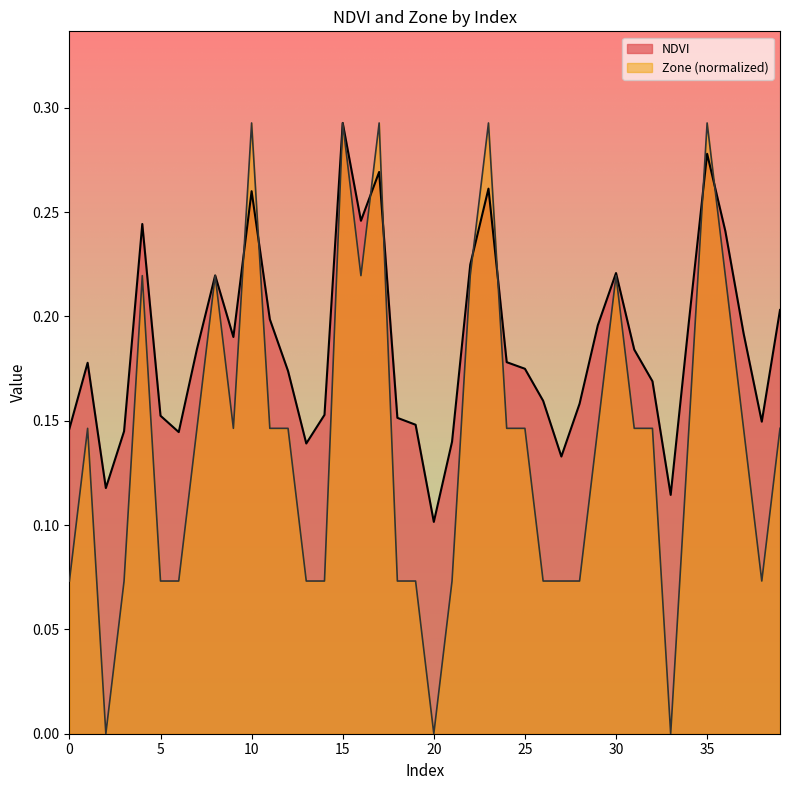

Count the number of categories in the chart.

40